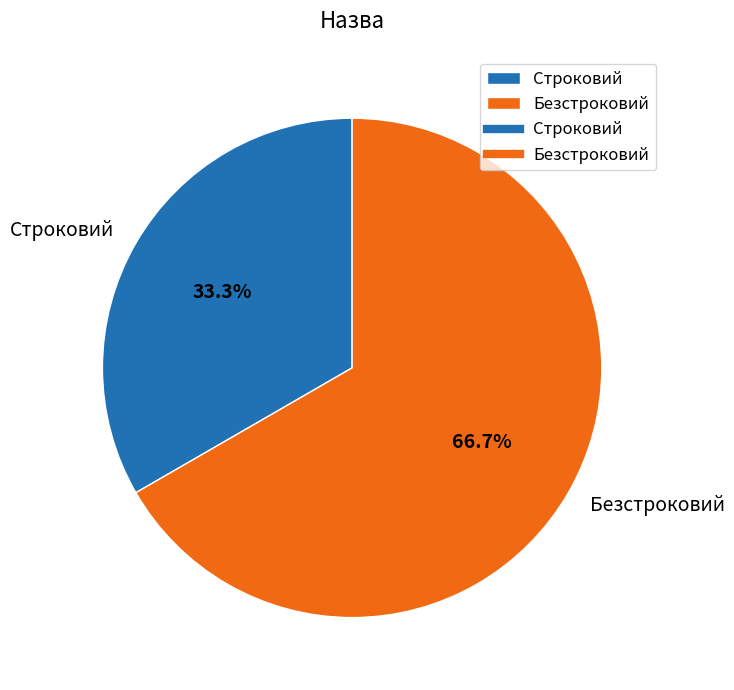

Which has a higher value, Безстроковий or Строковий?

Безстроковий